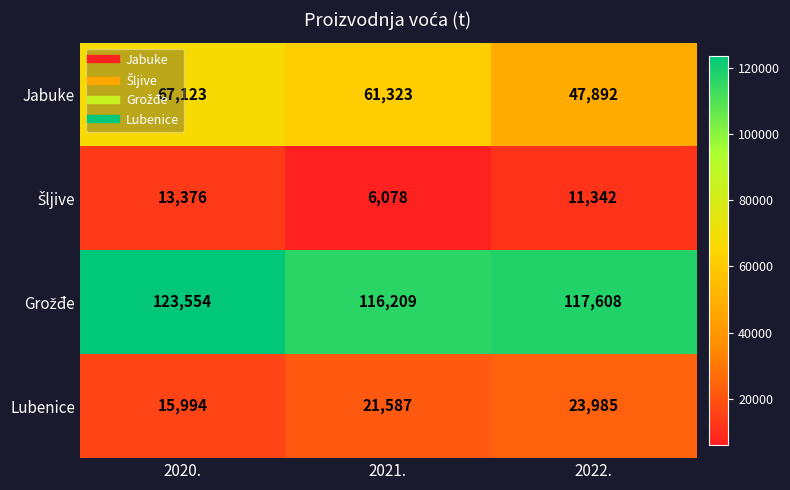

At how many categories does at least one series exceed 22512?

3